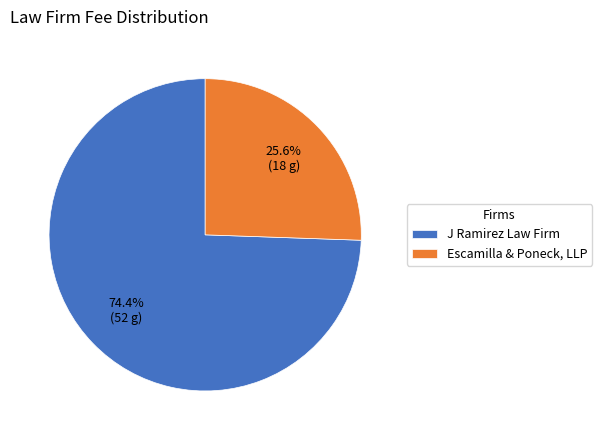

Between J Ramirez Law Firm and Escamilla & Poneck, LLP, which is larger?

J Ramirez Law Firm